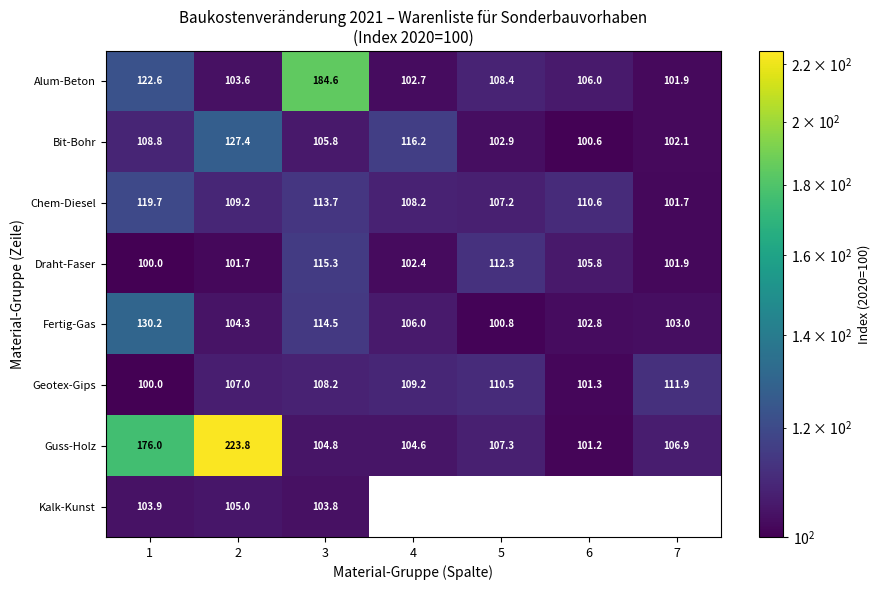

What is the spread (max minus min) of values at 7?

10.2